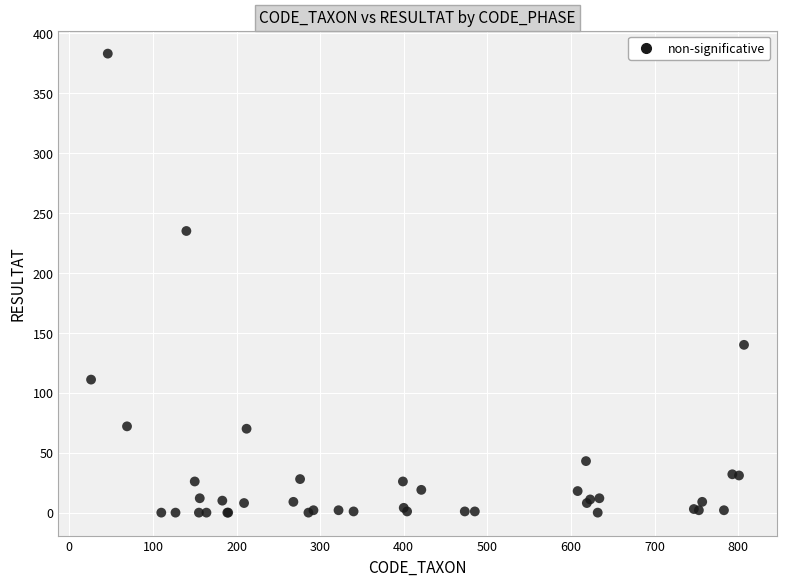

What Y value in the scatter plot is closest to 191?

235